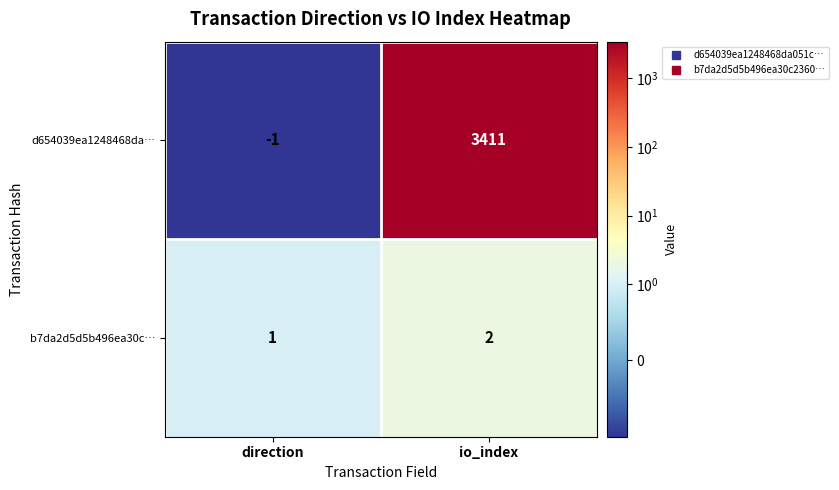

At how many categories does at least one series exceed 885?

1